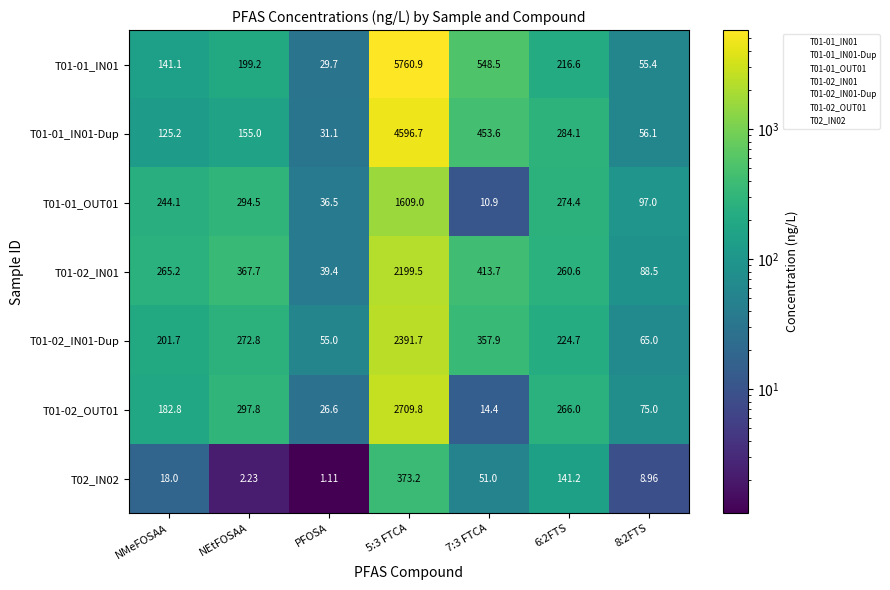

At which label is T01-01_OUT01 closest to 809?

NEtFOSAA